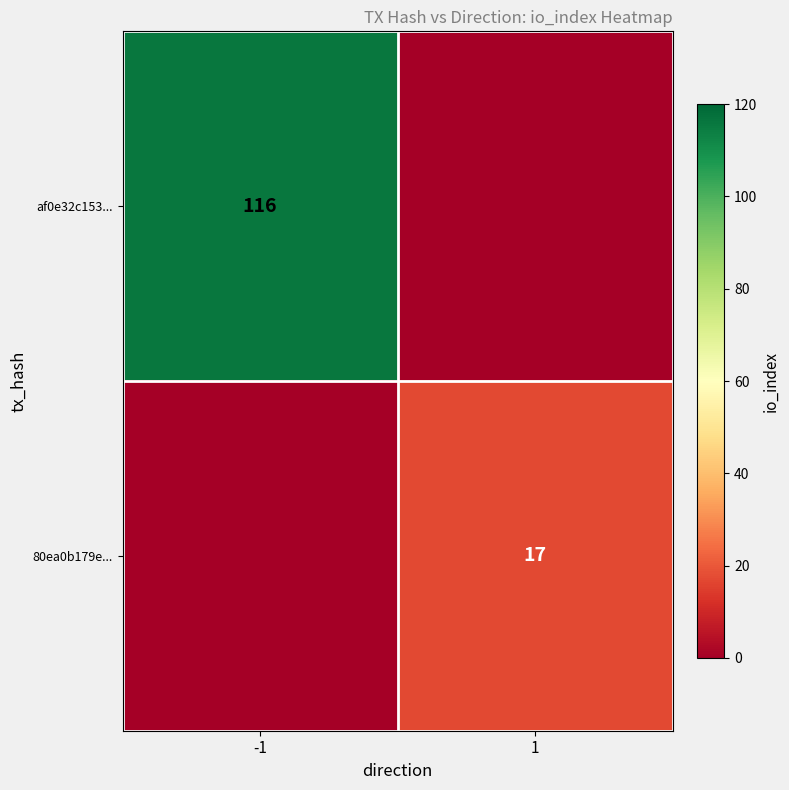

True or false: af0e32c153... has a value of 160 at -1.

False